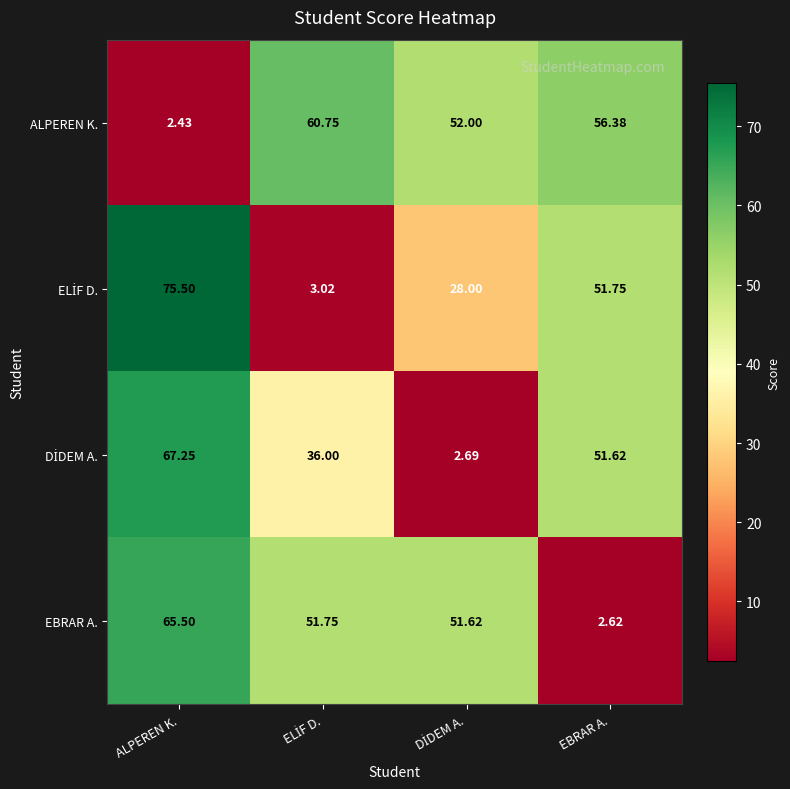

Which category has the lowest value across all series?

ALPEREN K.